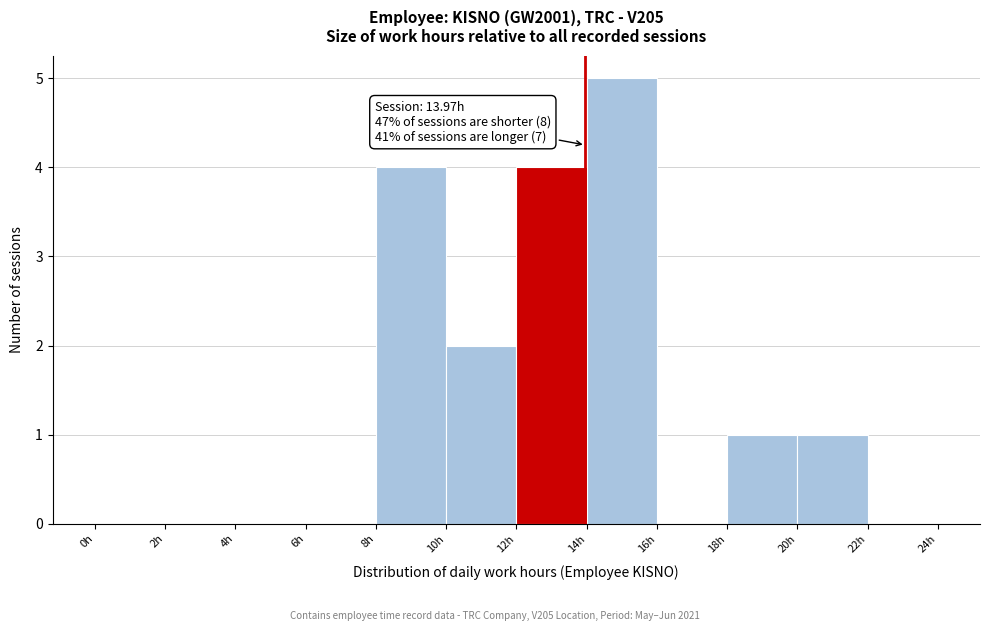

Over which range of the x-axis is the bar tallest?

14 to 16